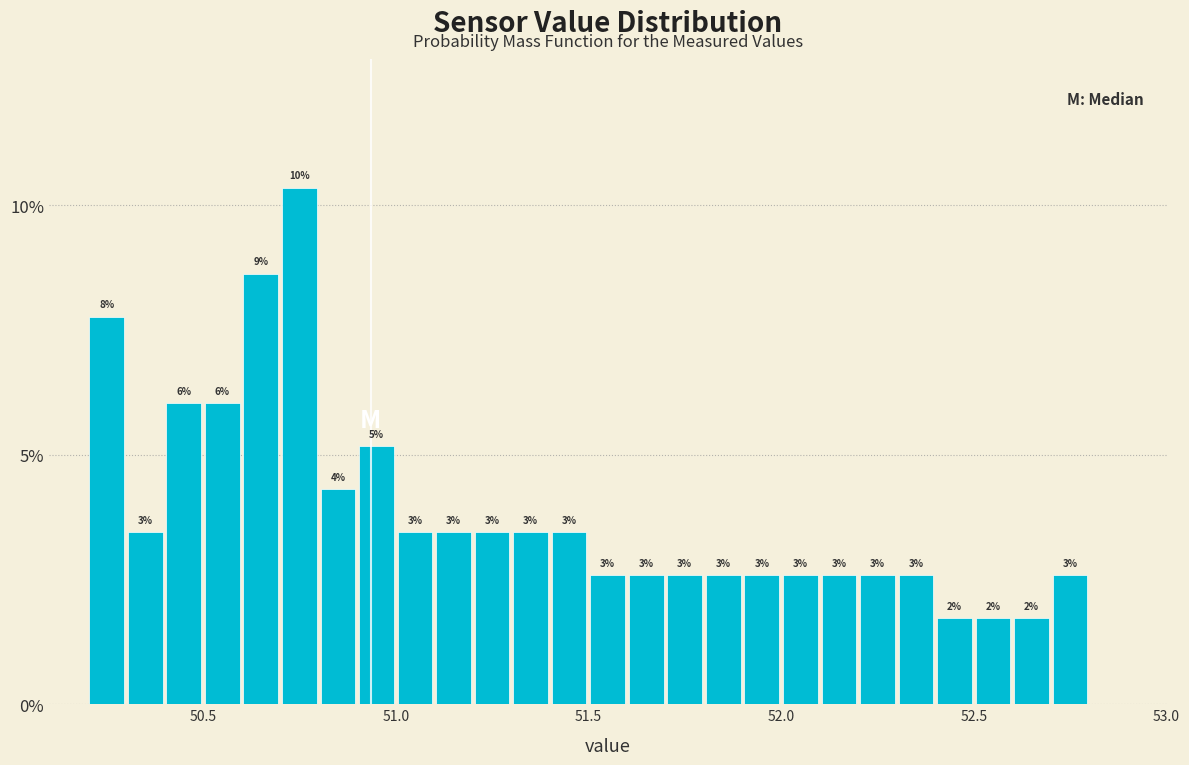

Around what value on the x-axis is the tallest bar? Give the approximate position of its centre, as read against the axis.

50.75